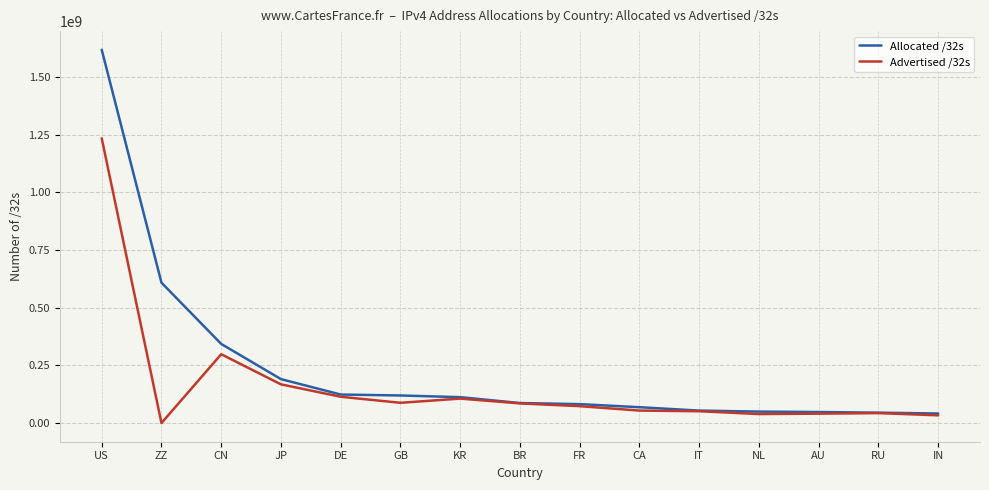

Which category has the highest value in the Allocated /32s series?

US